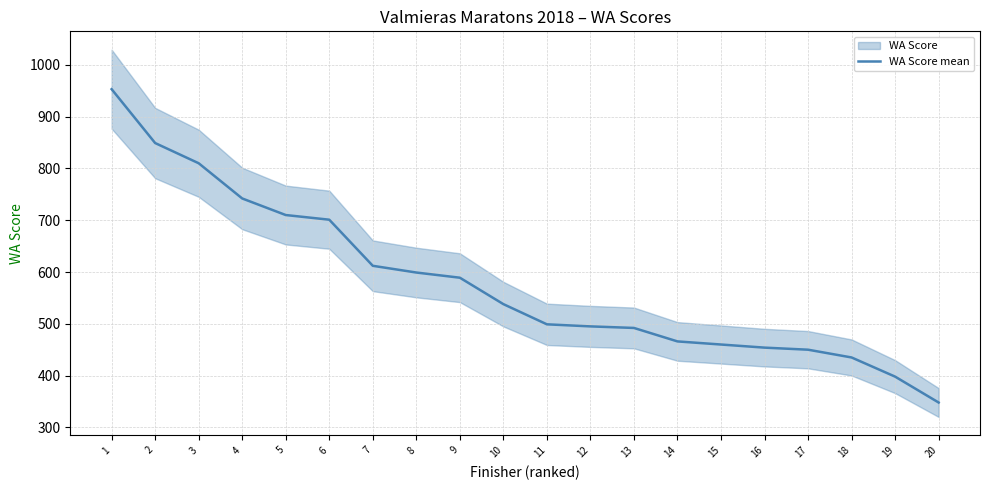

At which category does the chart reach its peak across all series?

1